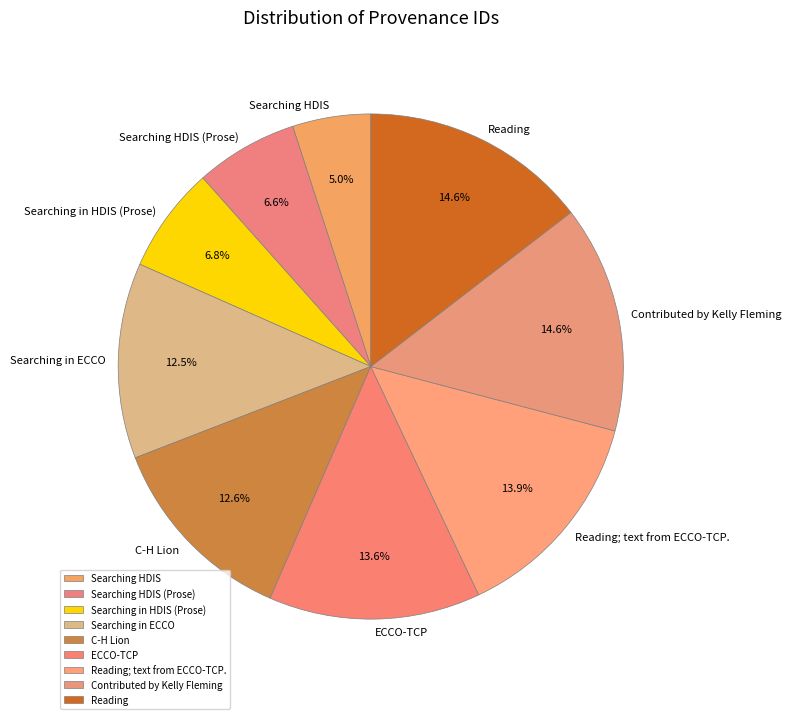

Between C-H Lion and Reading, which is larger?

Reading